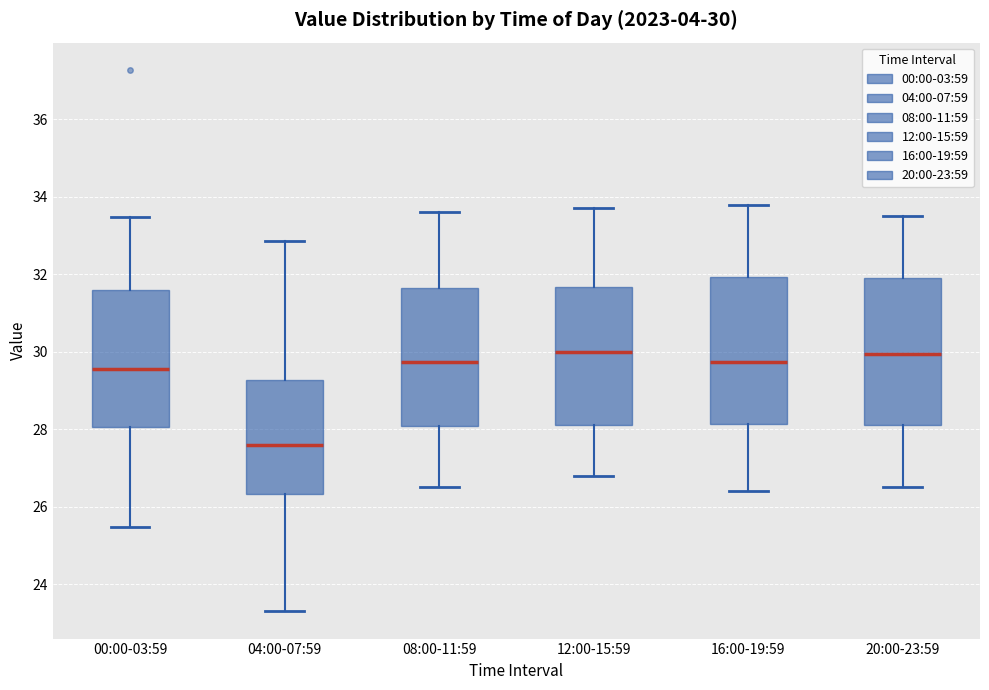

Which box has the lowest median line?

04:00-07:59